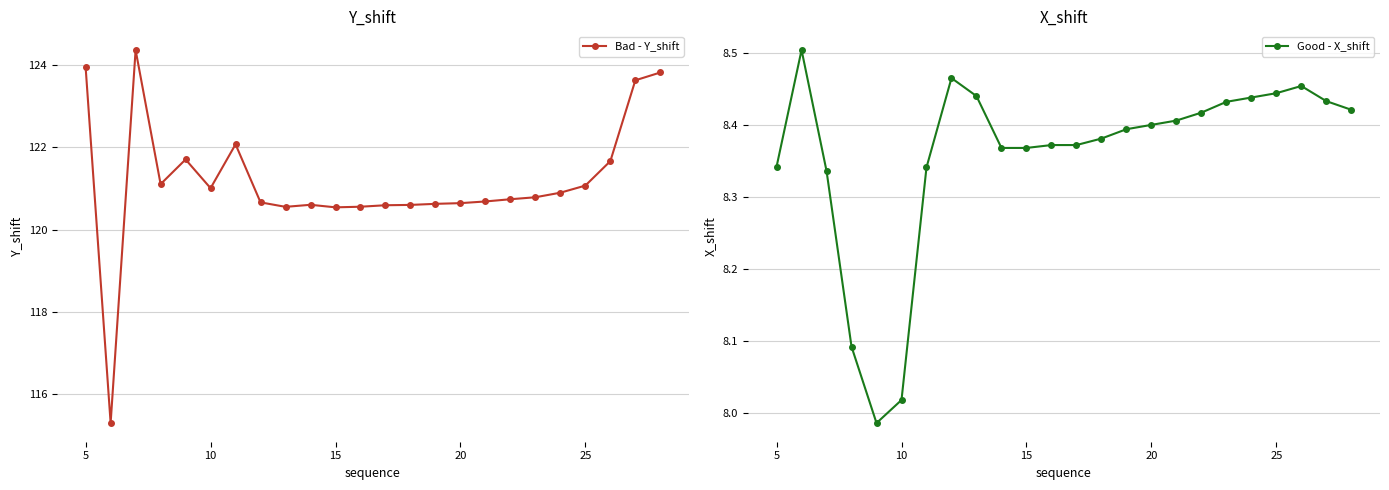

What is the lowest value of the Bad - Y_shift series?

115.3